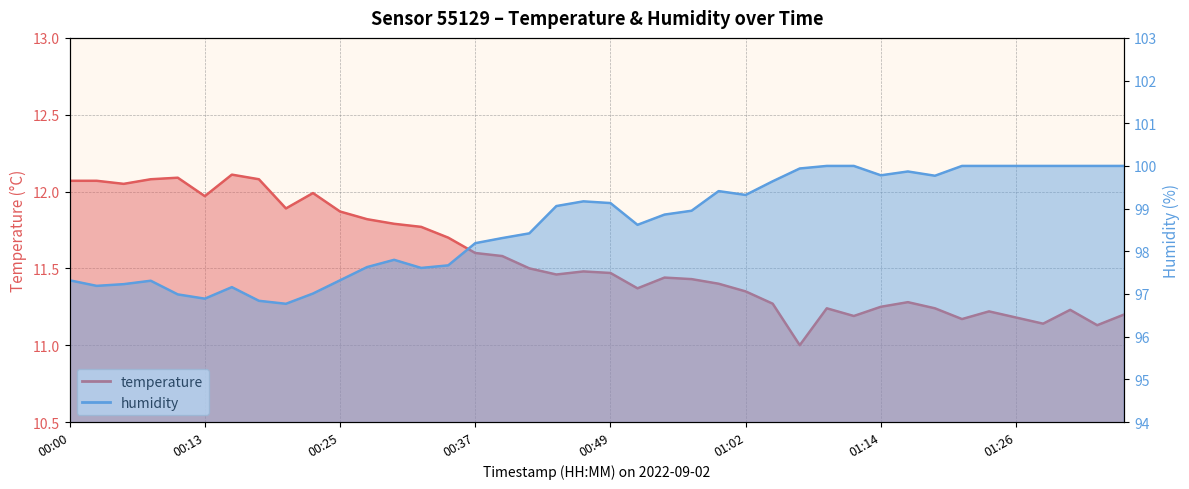

The humidity series shows 97.3 at 00:25. True or false?

True